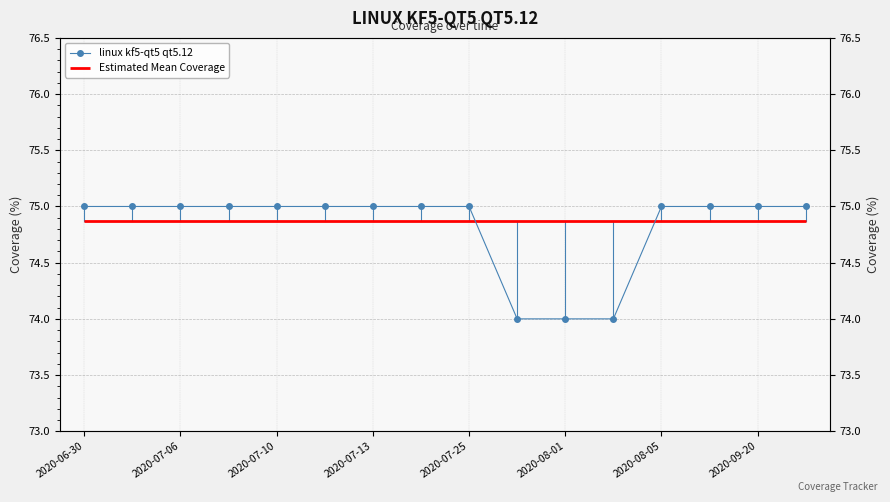

Which has a higher value, 10 or 2020-08-01?

2020-08-01